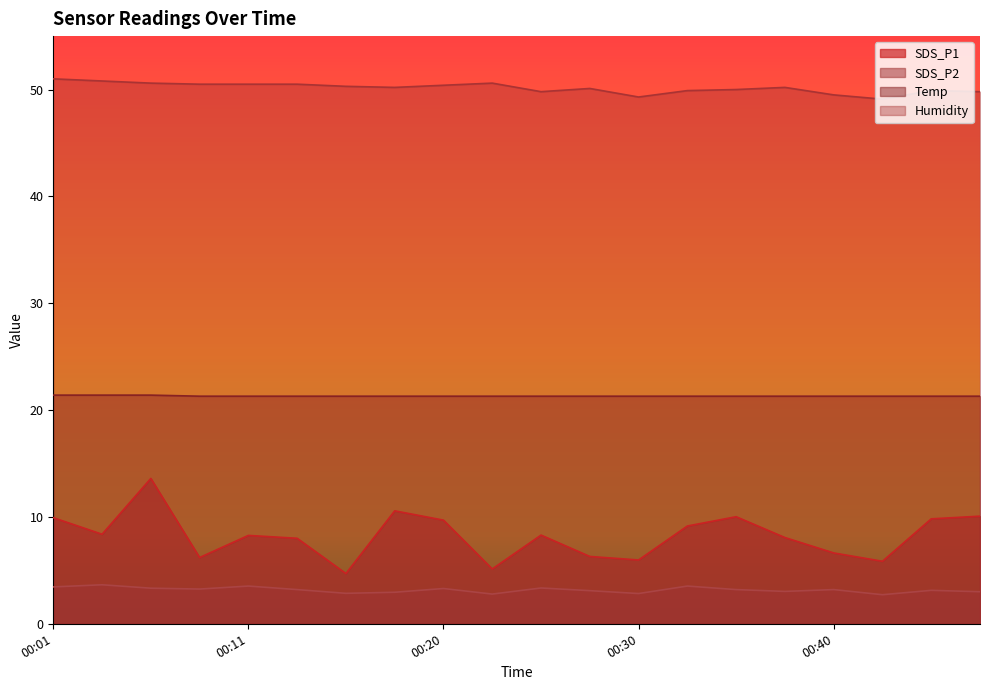

How many values in the SDS_P1 series exceed 8?

12